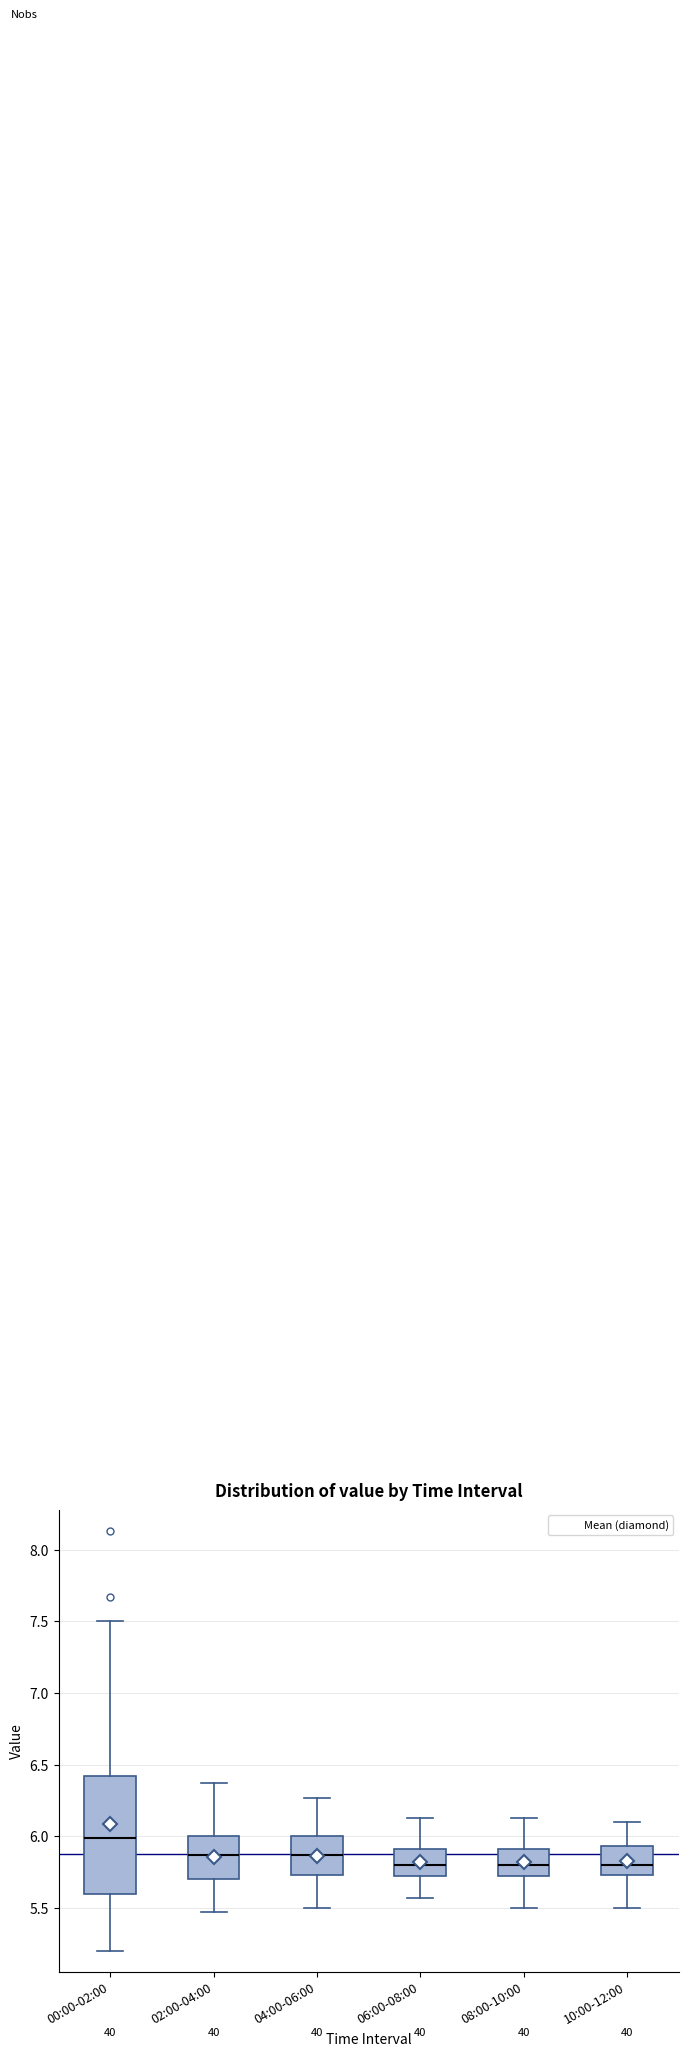

Reading left to right, read every box against the y-axis: the position of its median line, the range the box covers, and the ends of its whiskers. The values are not printed on the chart, so give them approximately, as read against the axis.

00:00-02:00: median 6.00, box 5.60 to 6.40, whiskers 5.20 to 7.50
02:00-04:00: median 5.85, box 5.70 to 6.00, whiskers 5.45 to 6.35
04:00-06:00: median 5.85, box 5.75 to 6.00, whiskers 5.50 to 6.25
06:00-08:00: median 5.80, box 5.70 to 5.90, whiskers 5.55 to 6.15
08:00-10:00: median 5.80, box 5.70 to 5.90, whiskers 5.50 to 6.15
10:00-12:00: median 5.80, box 5.75 to 5.95, whiskers 5.50 to 6.10